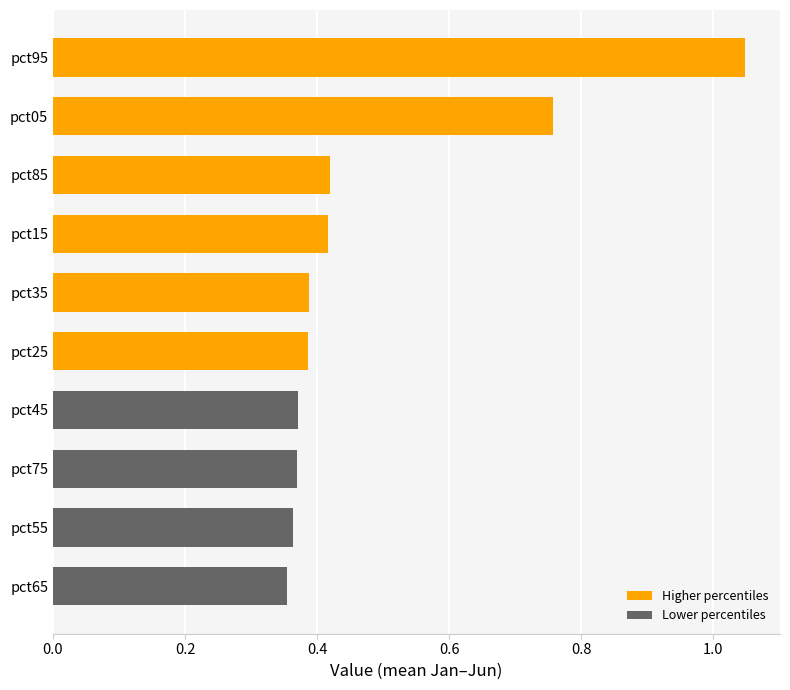

What is the average value?

0.5